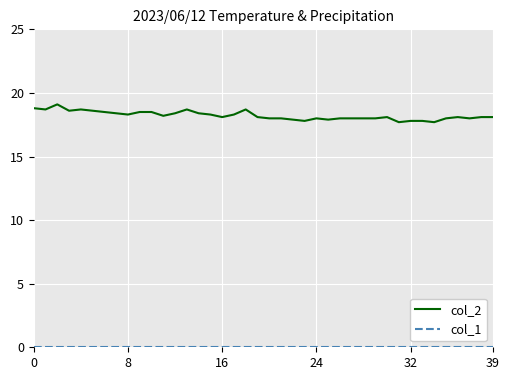

Which series has the largest range (max minus min)?

col_2